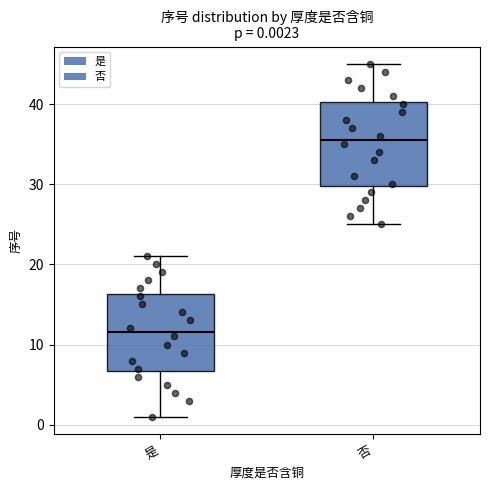

Which box is the tallest, from its lower edge to its upper edge?

否